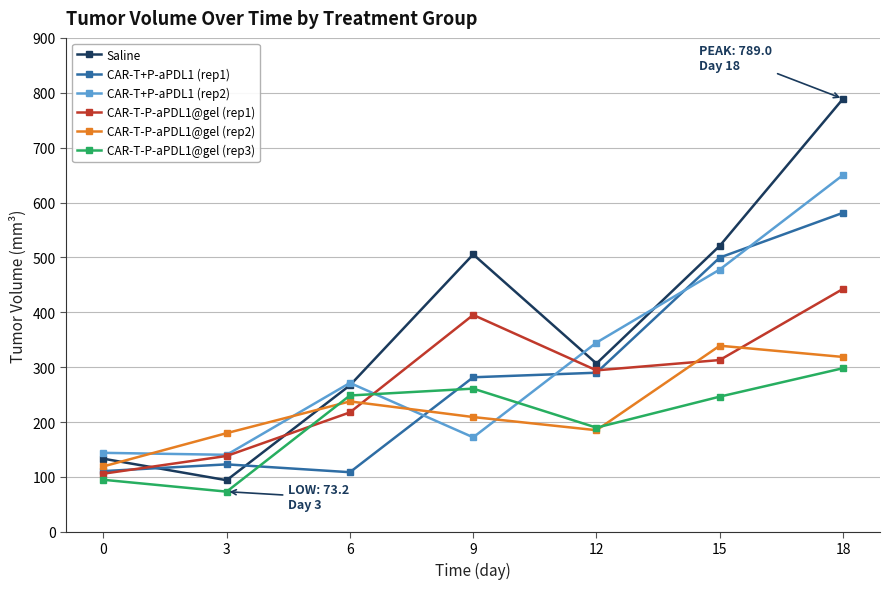

Rank the series by their maximum value, from lowest to highest.

CAR-T-P-aPDL1@gel (rep3), CAR-T-P-aPDL1@gel (rep2), CAR-T-P-aPDL1@gel (rep1), CAR-T+P-aPDL1 (rep1), CAR-T+P-aPDL1 (rep2), Saline